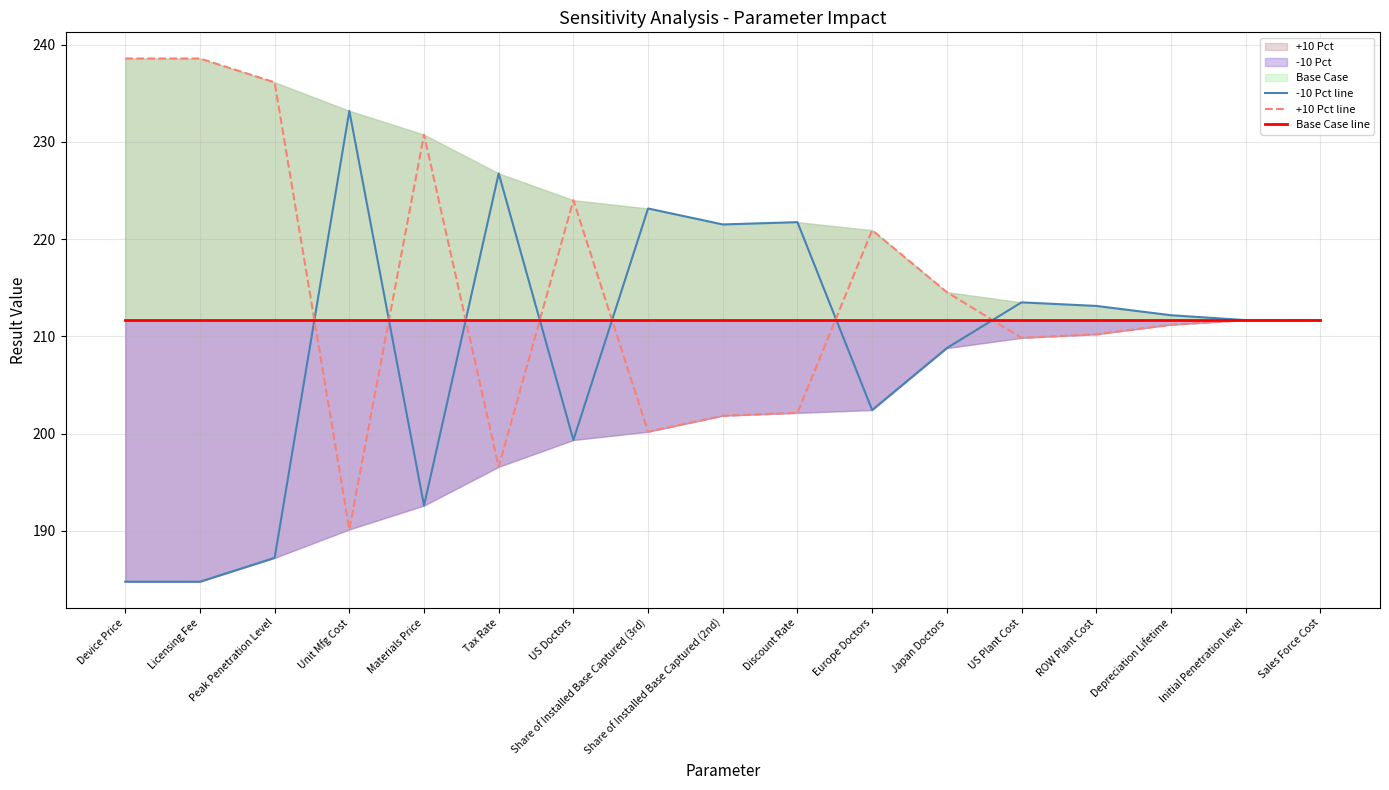

In -10 Pct line, how many points are lower than both neighbors (excluding endpoints)?

4